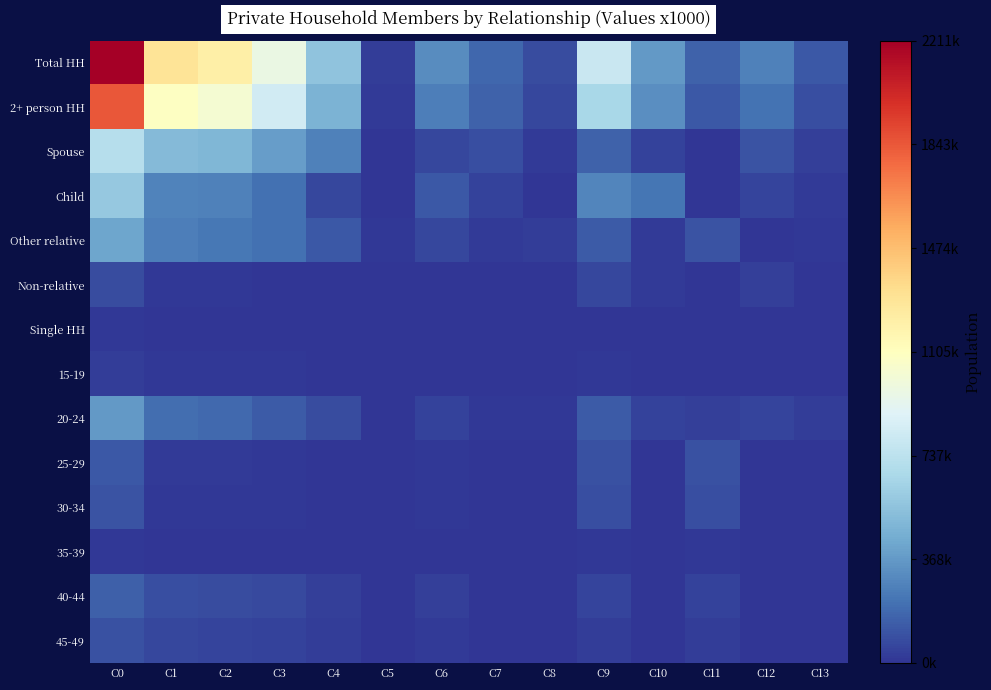

Count the number of categories in the chart.

14